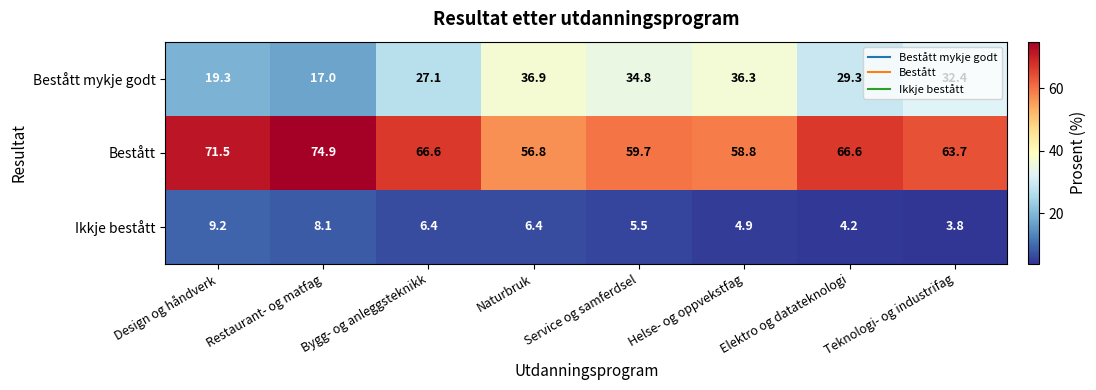

What is the maximum value for Bestått mykje godt?

36.9